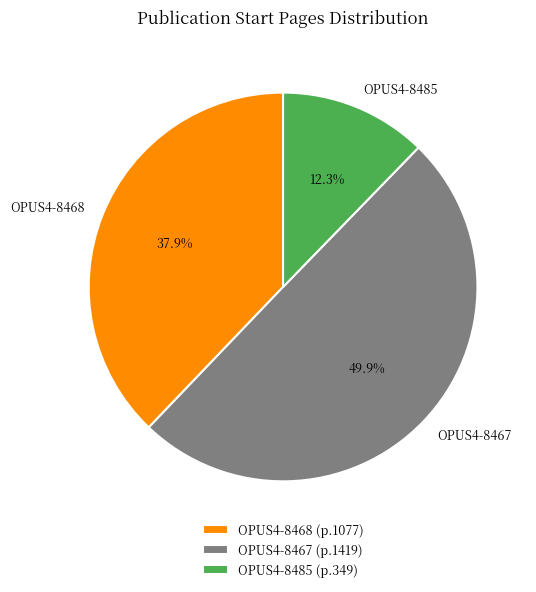

Rank the categories by value from lowest to highest.

OPUS4-8485, OPUS4-8468, OPUS4-8467